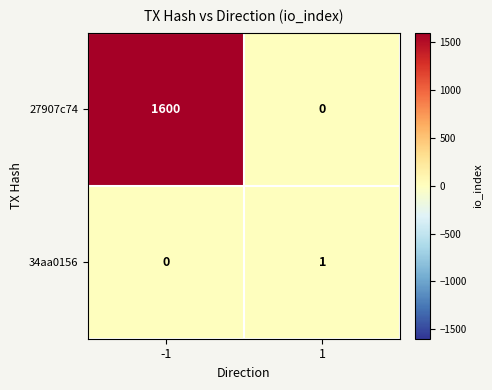

What is the difference between the maximum and minimum values in the 27907c74 series?

1600